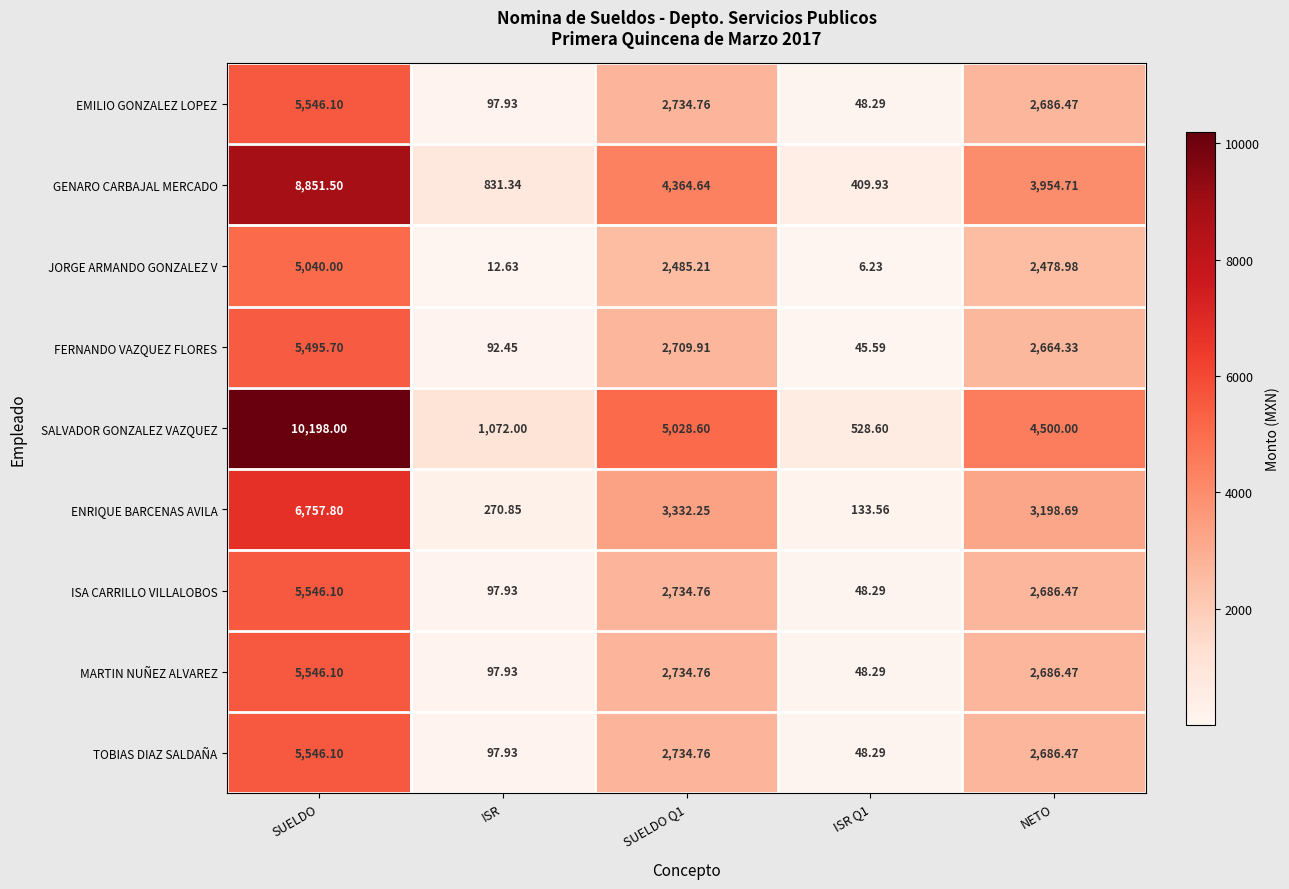

At which category is the sum across all series the highest?

SUELDO